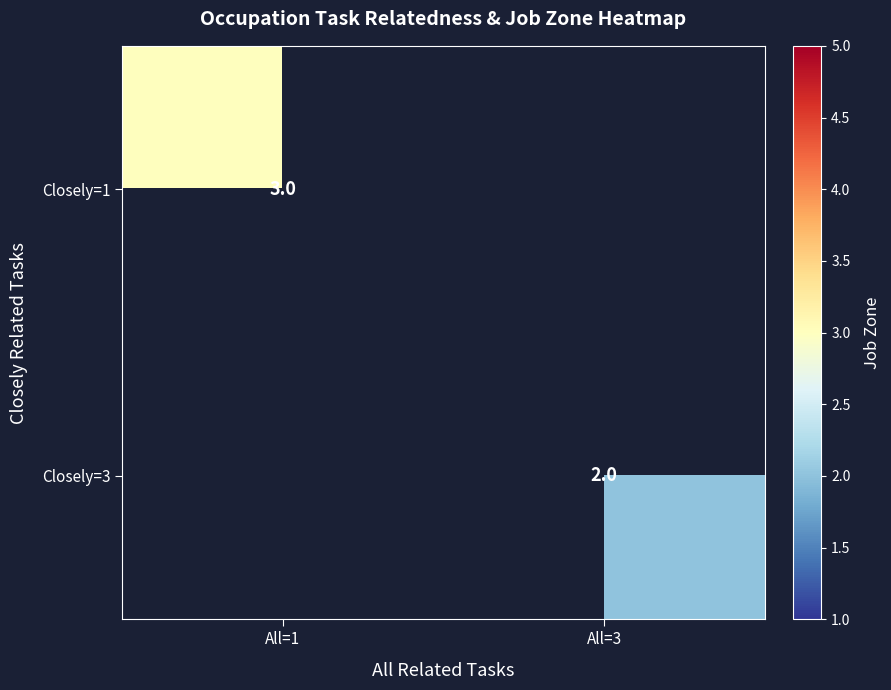

The Closely=1 series shows 3 at All=1. True or false?

True